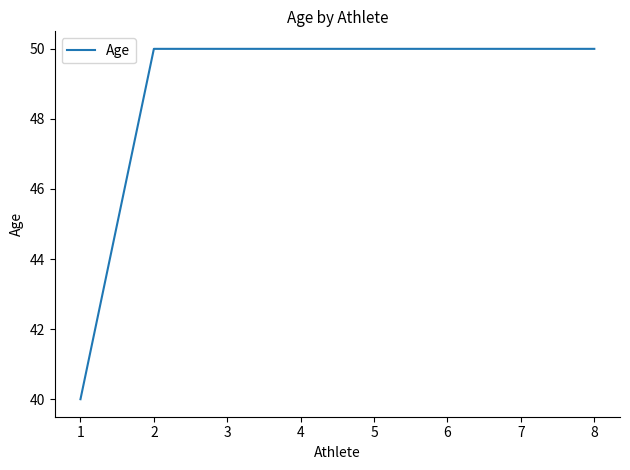

The value at 5 is 50. True or false?

True